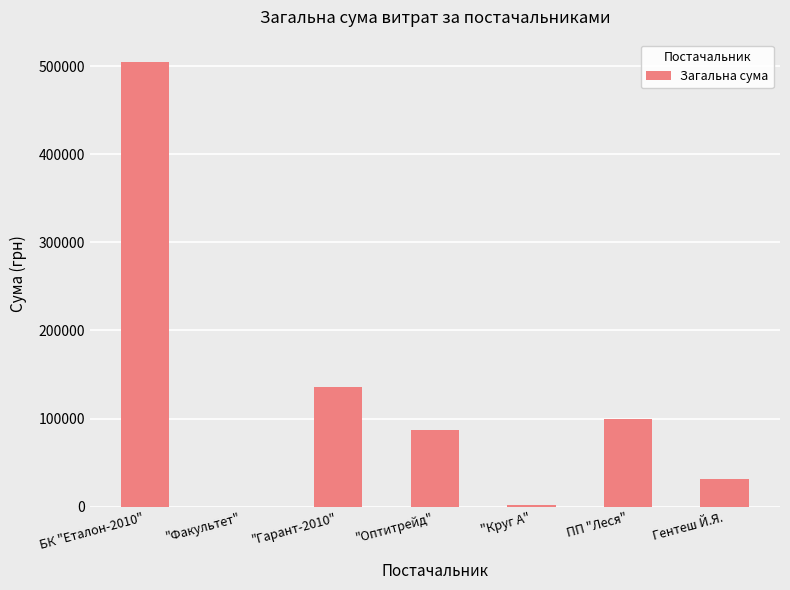

Are the bars grouped side by side (vs. stacked)?

No